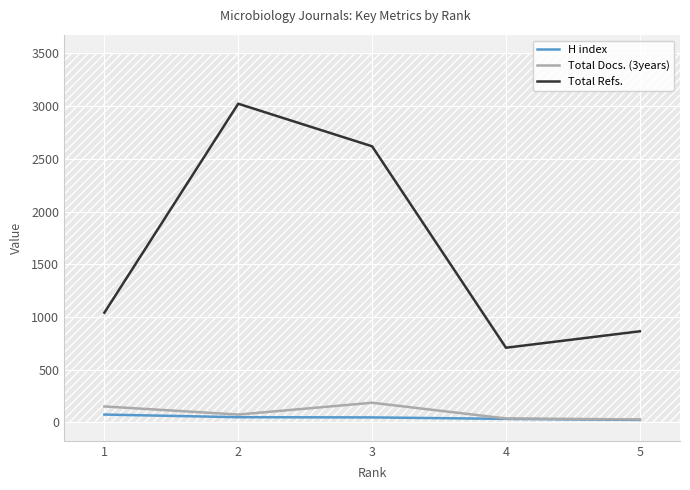

What is the difference between the highest and lowest values at 3?

2572